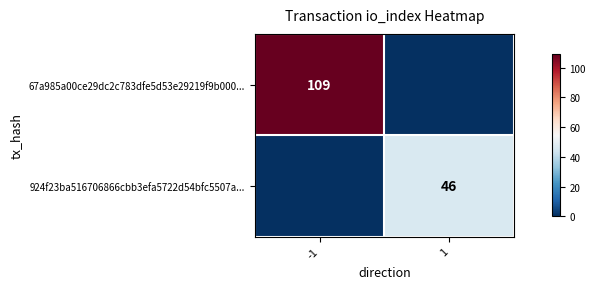

Is it true that 924f23ba516706866cbb3efa5722d54bfc5507a... equals 17 at 1?

False